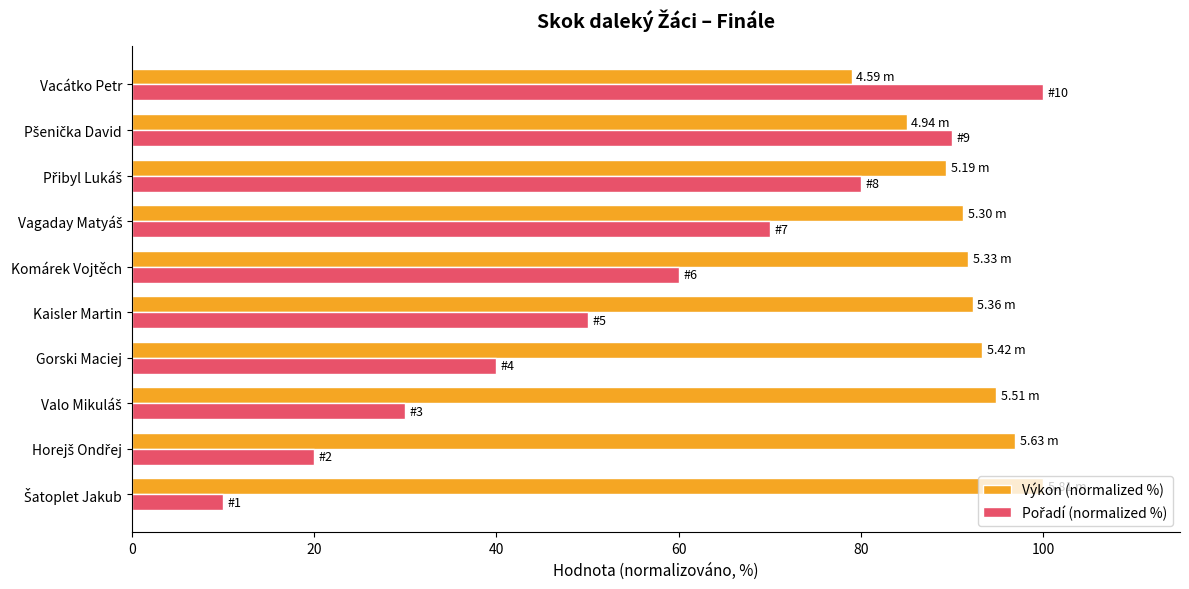

What is the total value across all series at Vacátko Petr?

179.0